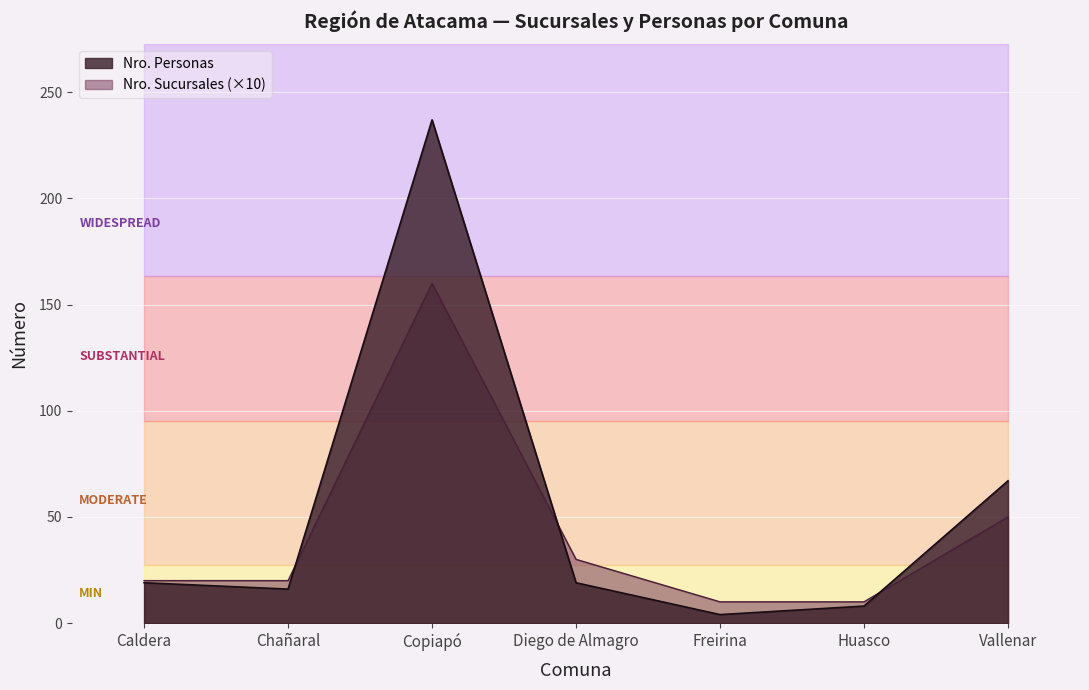

What is the approximate value of Nro. Personas at Diego de Almagro?

19